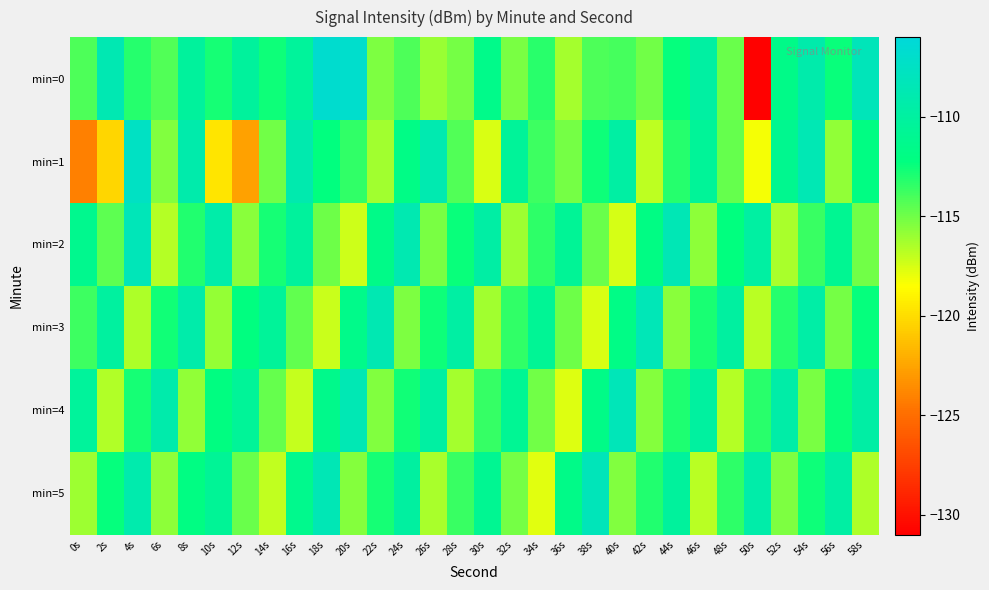

Between 36s and 26s, which is larger?

26s